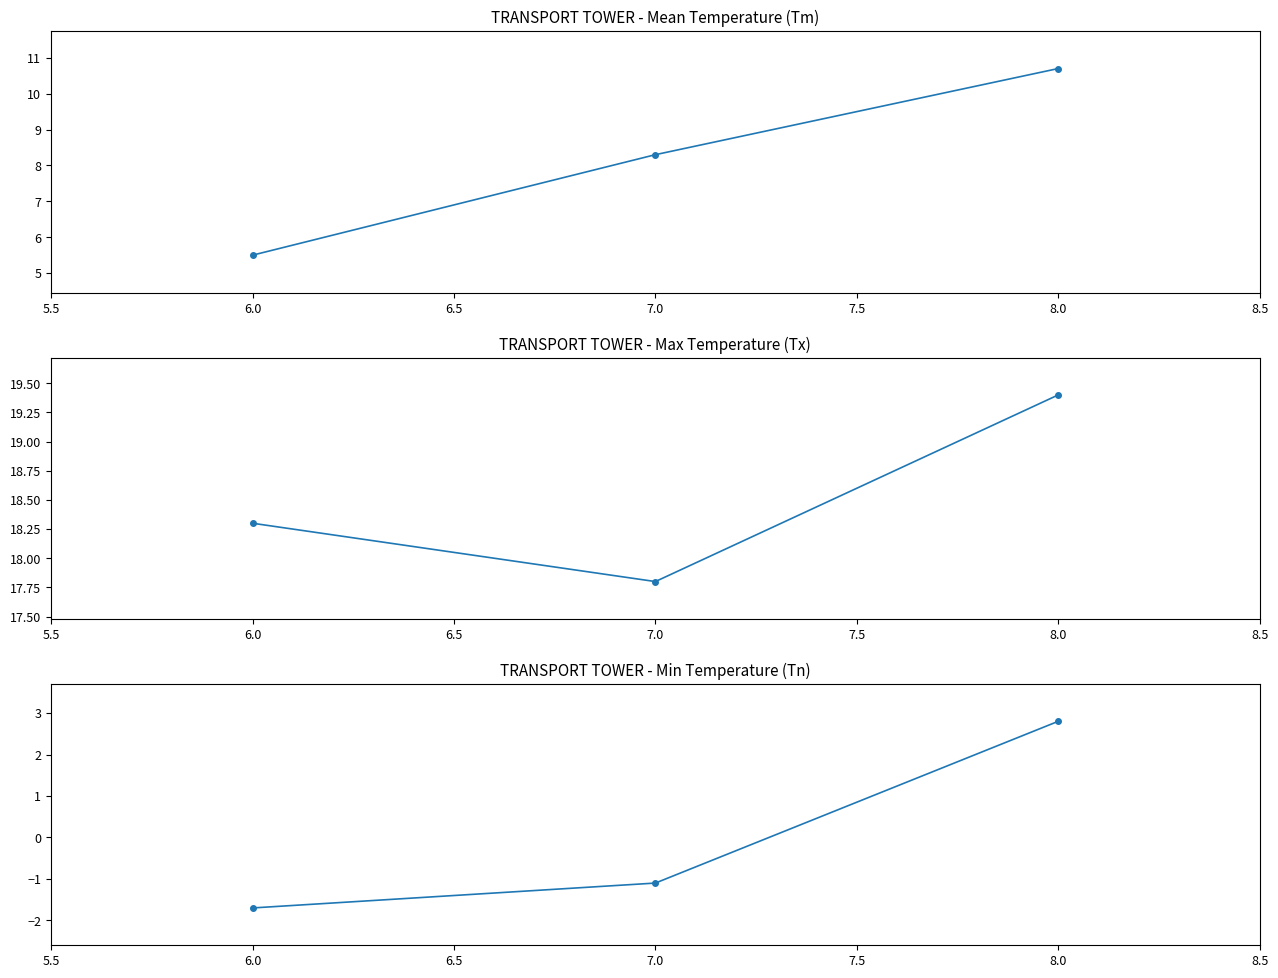

Which has a higher value, 6.0 or 8.0?

8.0